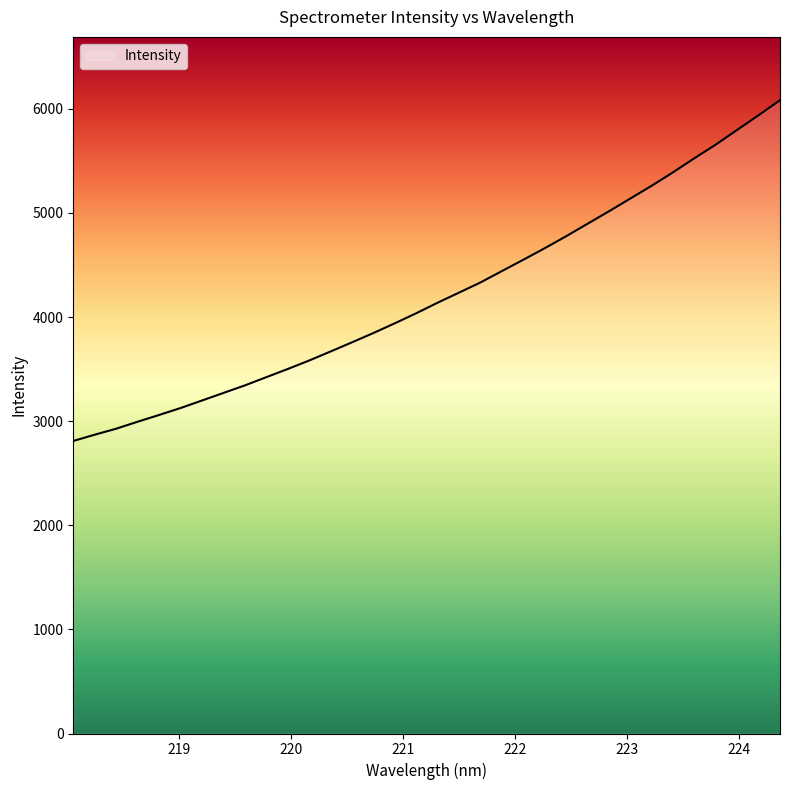

Reading left to right, what are all the values shown in this chart?

2809.8	2869.8	2927.3	2994.3	3059.2	3125.6	3197.9	3270.6	3343.1	3421.9	3500.5	3582.0	3668.8	3756.6	3846.2	3939.6	4036.1	4137.5	4234.3	4331.6	4441.2	4549.7	4660.4	4775.4	4895.1	5014.9	5137.8	5260.6	5390.1	5525.3	5656.6	5797.7	5938.3	6082.4